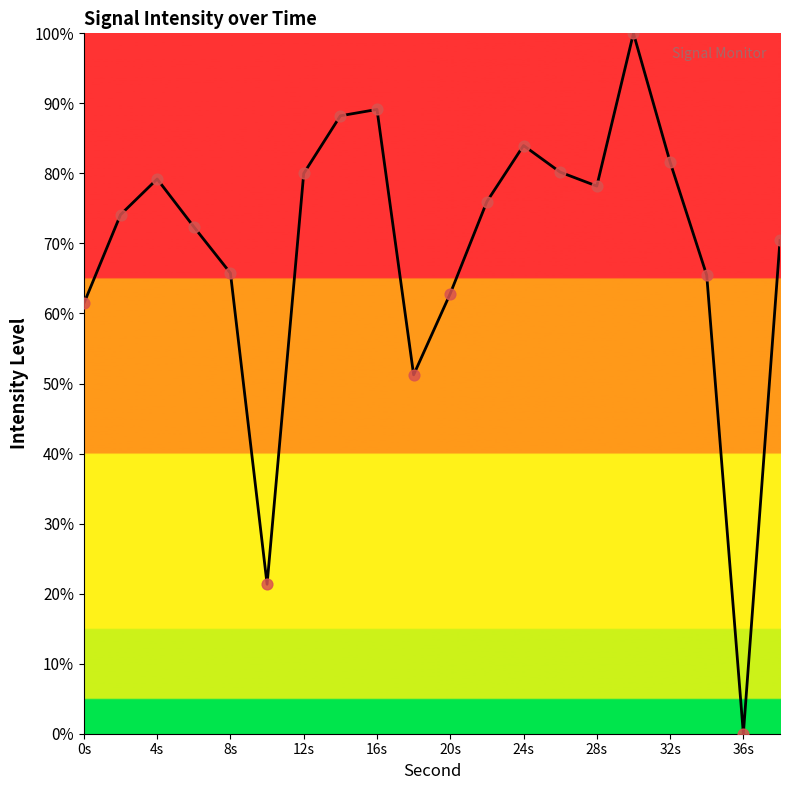

What is the greatest value displayed?

100.0